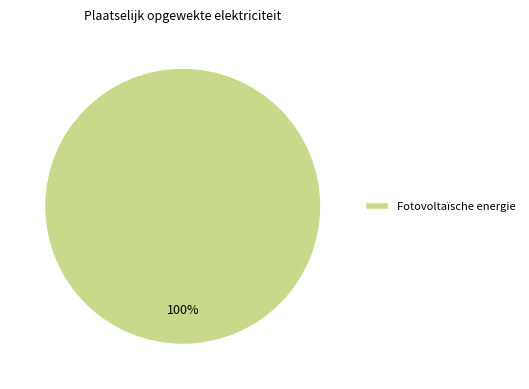

Is it true that Fotovoltaïsche energie is 100% of the pie?

True